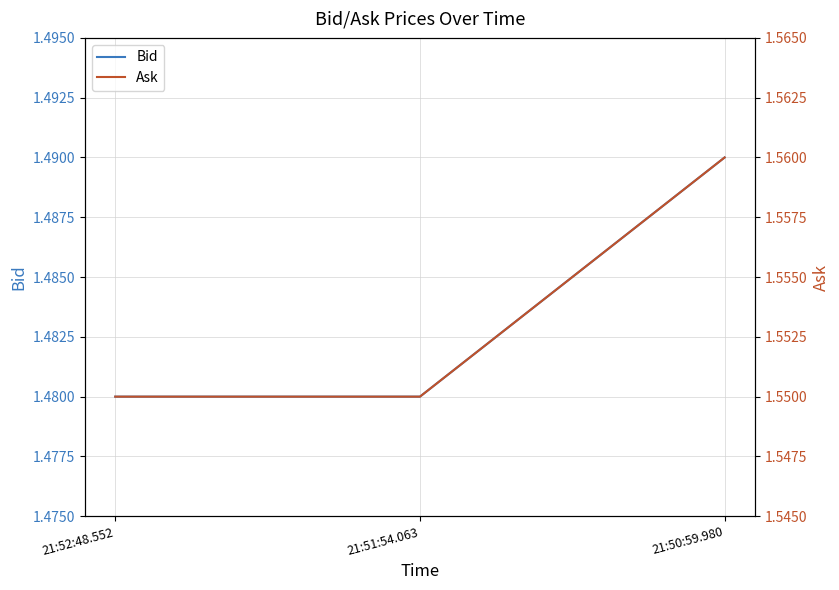

What is the average value of the Ask series?

1.6